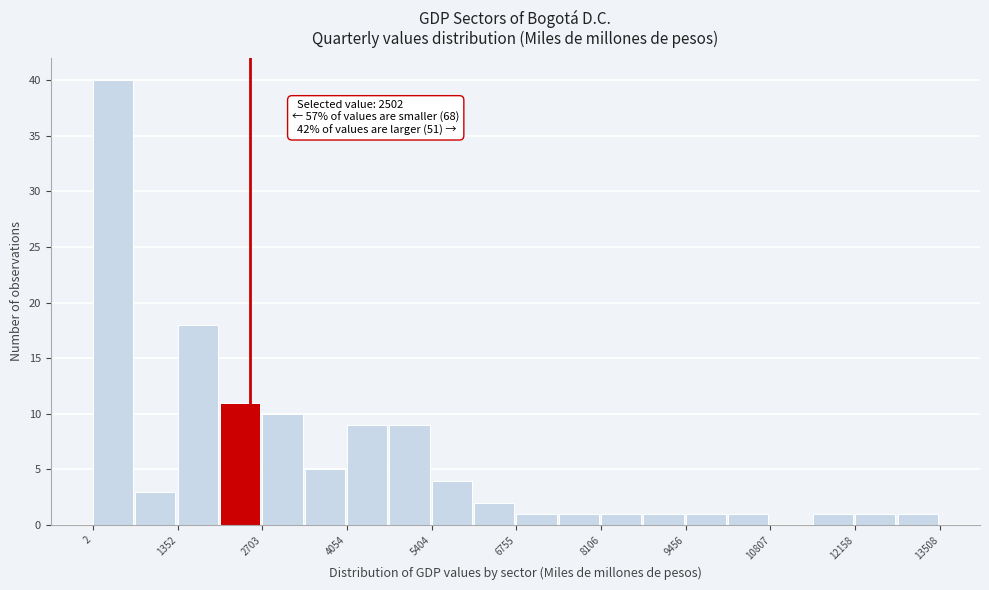

Around what value on the x-axis is the tallest bar? Give the approximate position of its centre, as read against the axis.

400